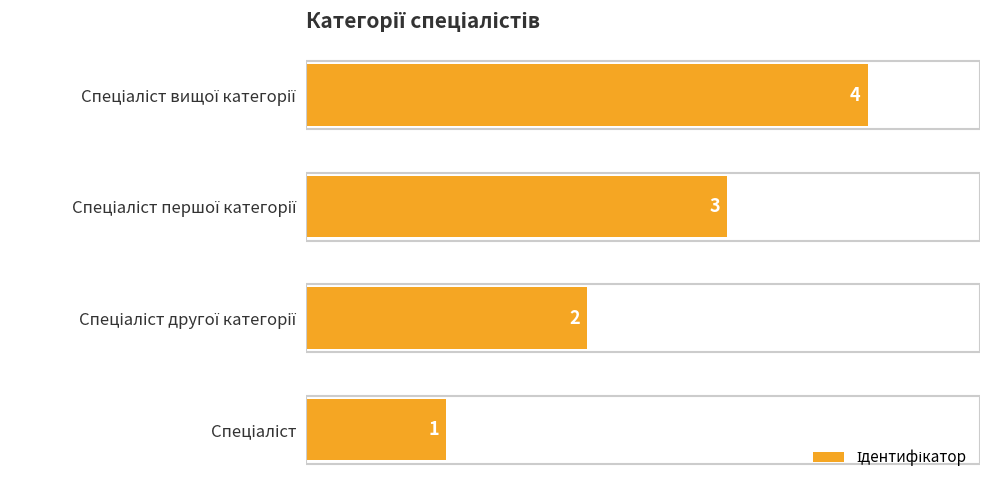

How many values are between 2 and 4?

3